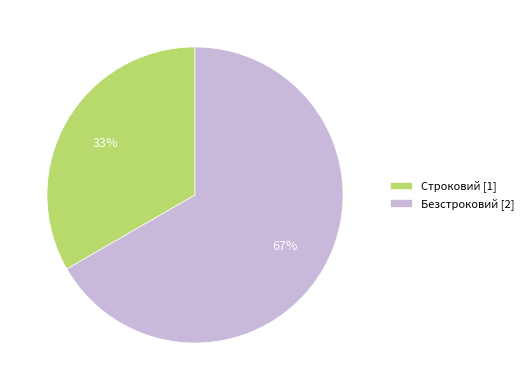

Rank the categories by value from highest to lowest.

Безстроковий, Строковий